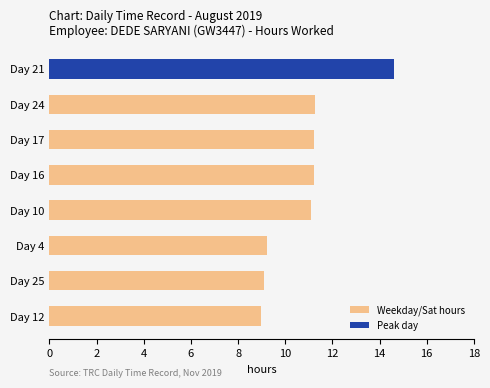

How many values are below 11?

3